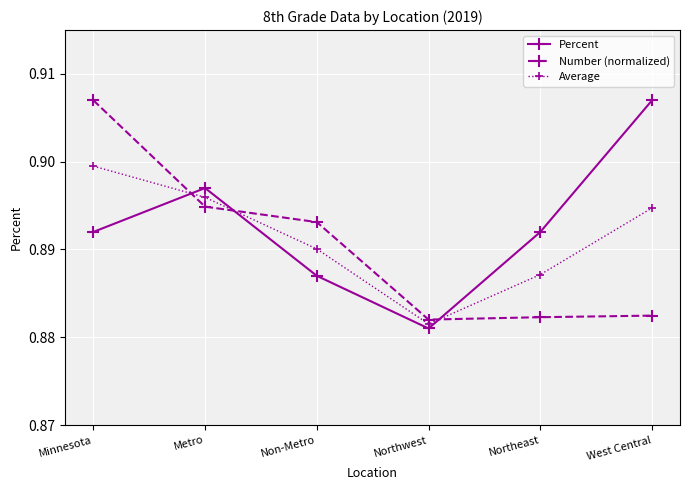

At which category does Percent reach its first local peak?

Metro